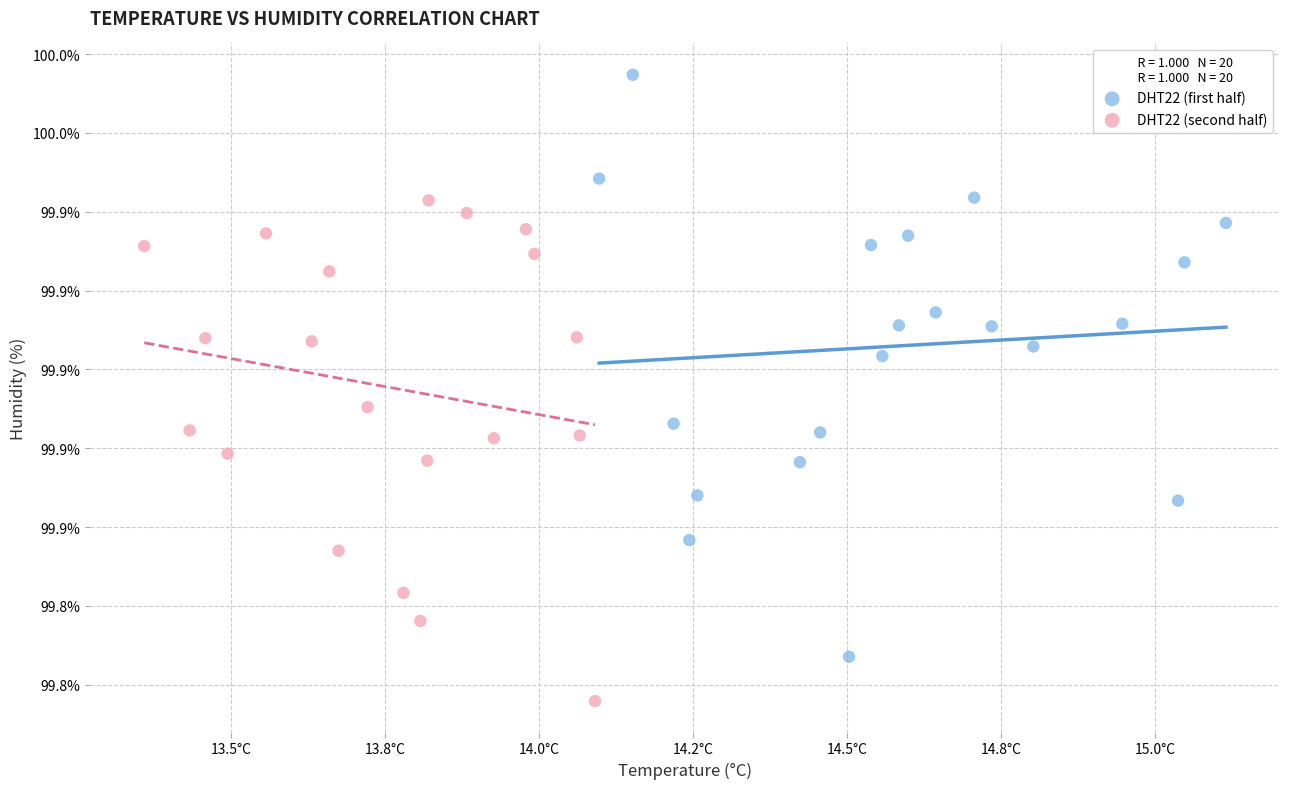

What are all the series names shown in the legend?

DHT22 (first half), DHT22 (second half)